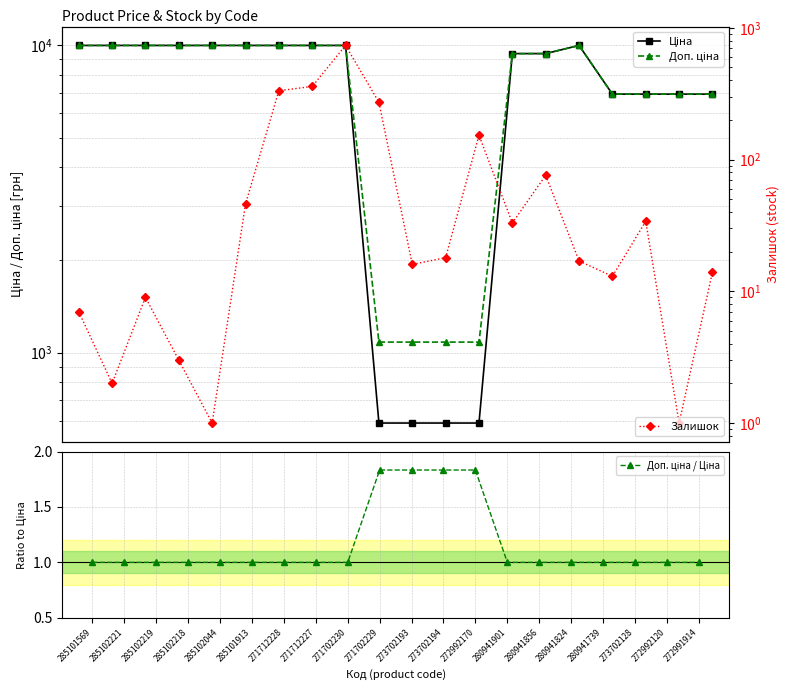

Which series has the largest range (max minus min)?

Ціна